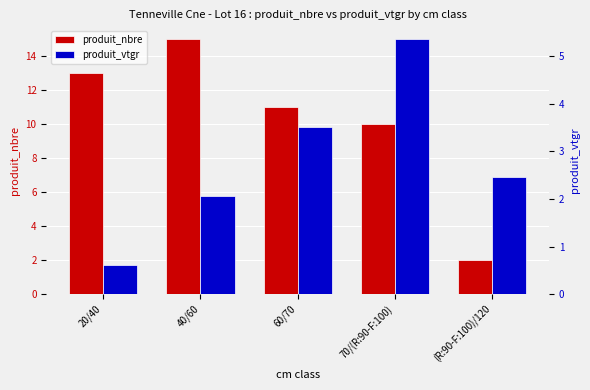

At which category is the sum across all series the highest?

40/60